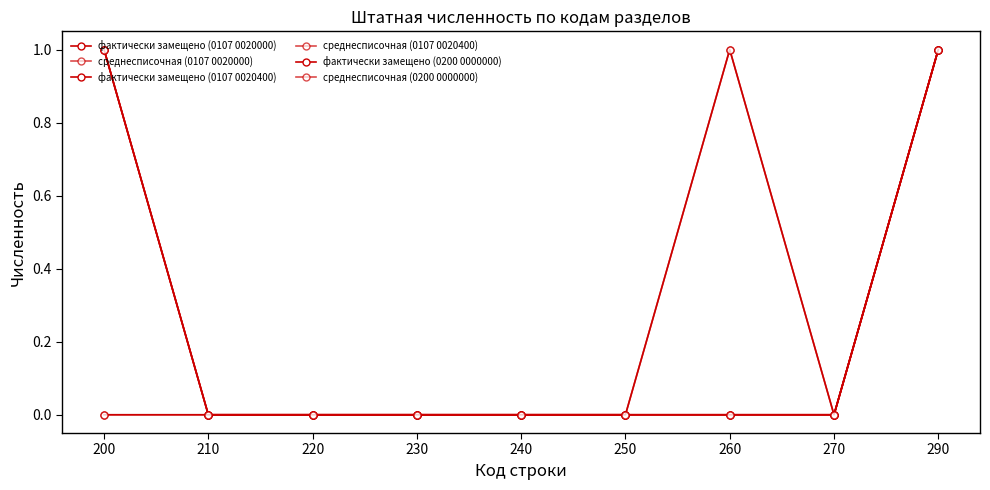

Is this an area chart (filled region under the line)?

No